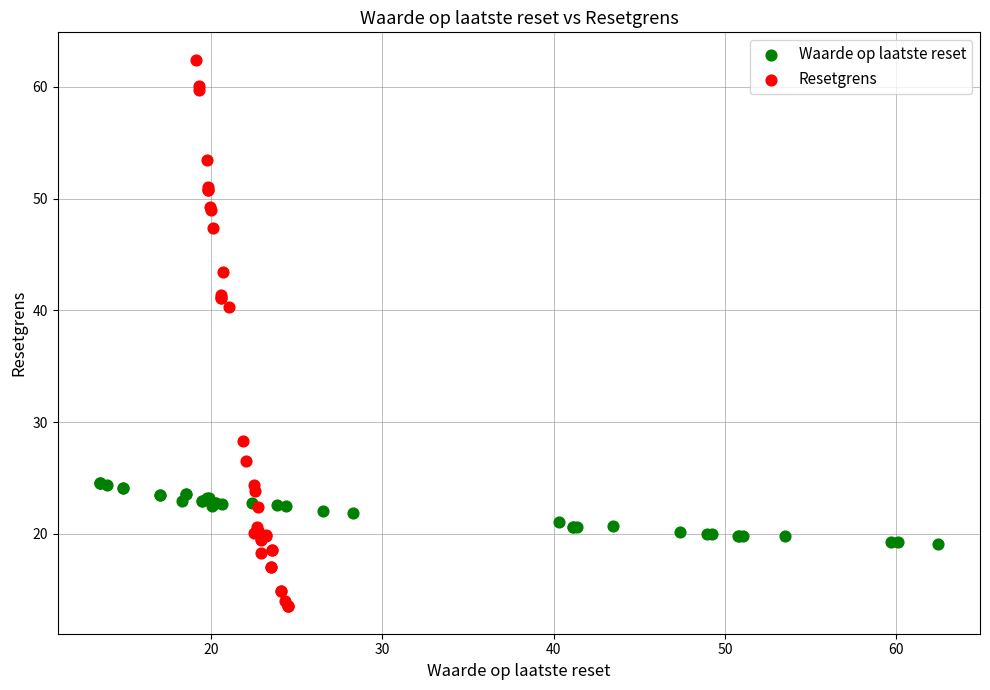

Which series reaches the minimum Y coordinate?

Resetgrens